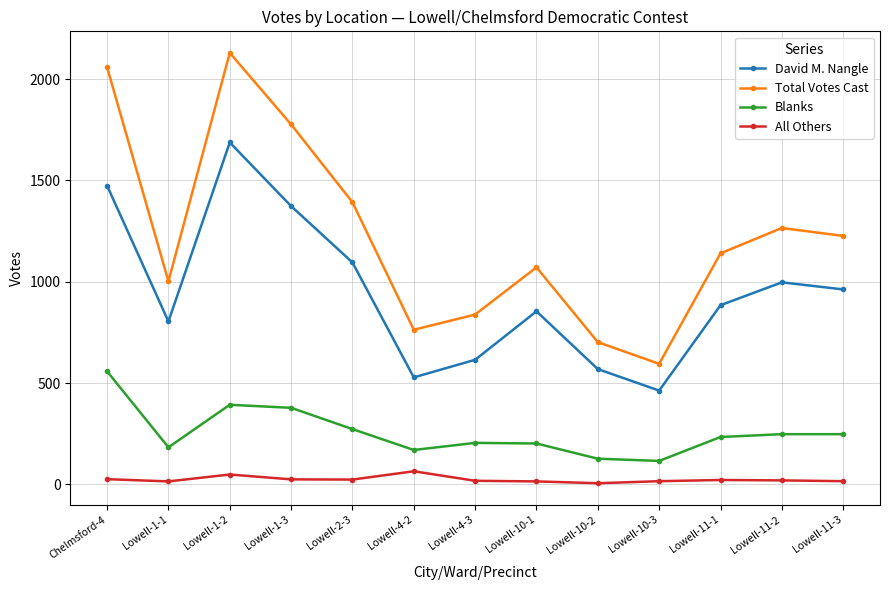

The Total Votes Cast series shows 1226 at Lowell-11-3. True or false?

True